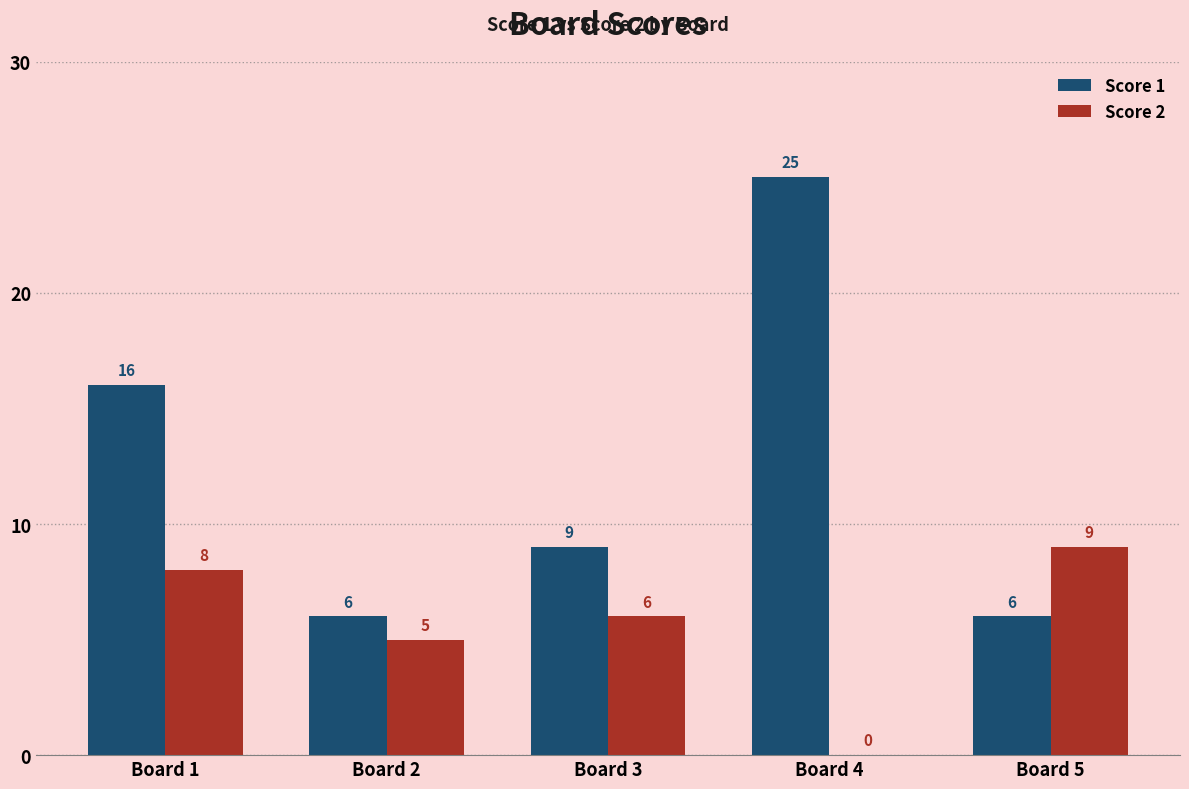

The value of Score 2 at Board 4 is 5. True or false?

False